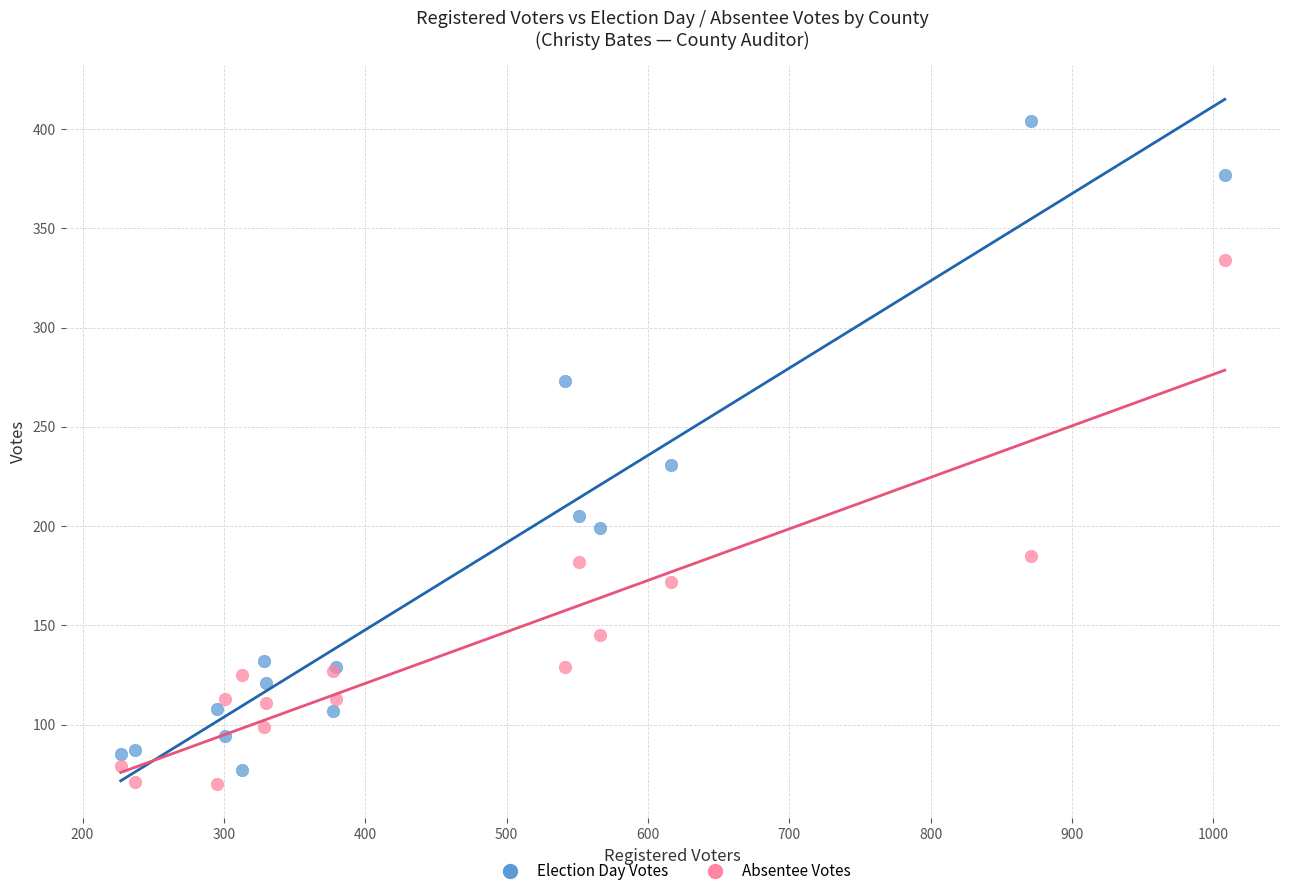

Which series reaches the minimum Y coordinate?

Absentee Votes